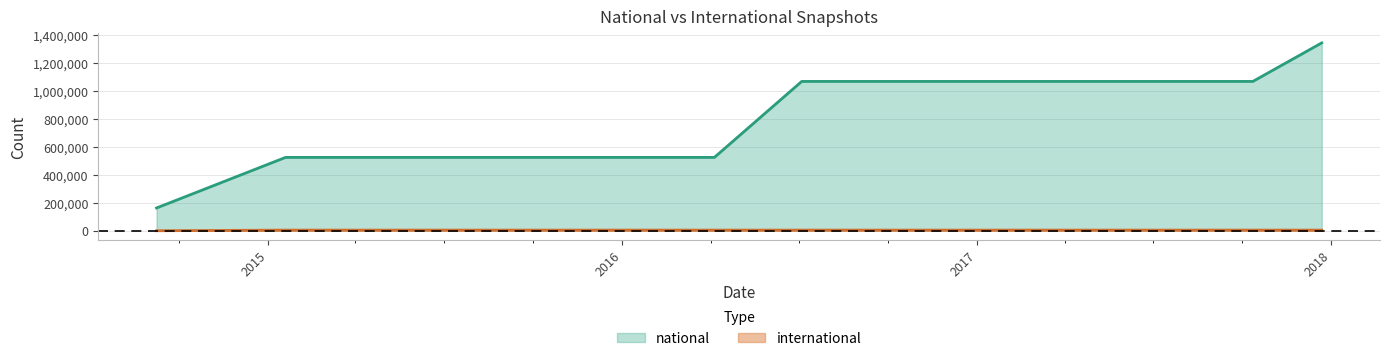

List the series in order of their overall mean, lowest first.

international, national